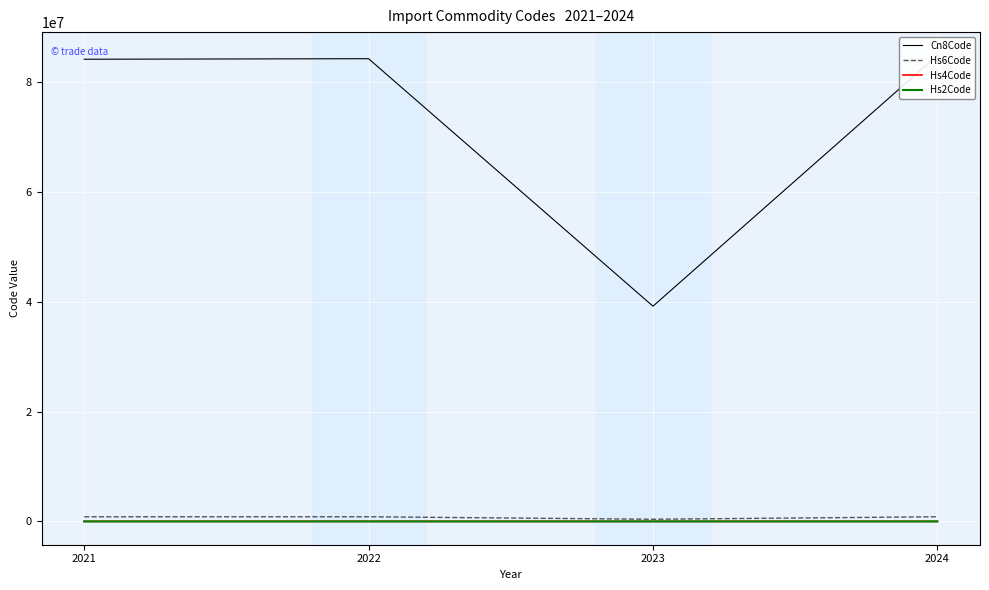

Reading left to right, what are all the values shown in this chart?

Cn8Code: 2021=84121000	2022=84219990	2023=39174000	2024=84818081
Hs6Code: 2021=841210	2022=848120	2023=391740	2024=848180
Hs4Code: 2021=8412	2022=8421	2023=3917	2024=8481
Hs2Code: 2021=84	2022=84	2023=39	2024=84